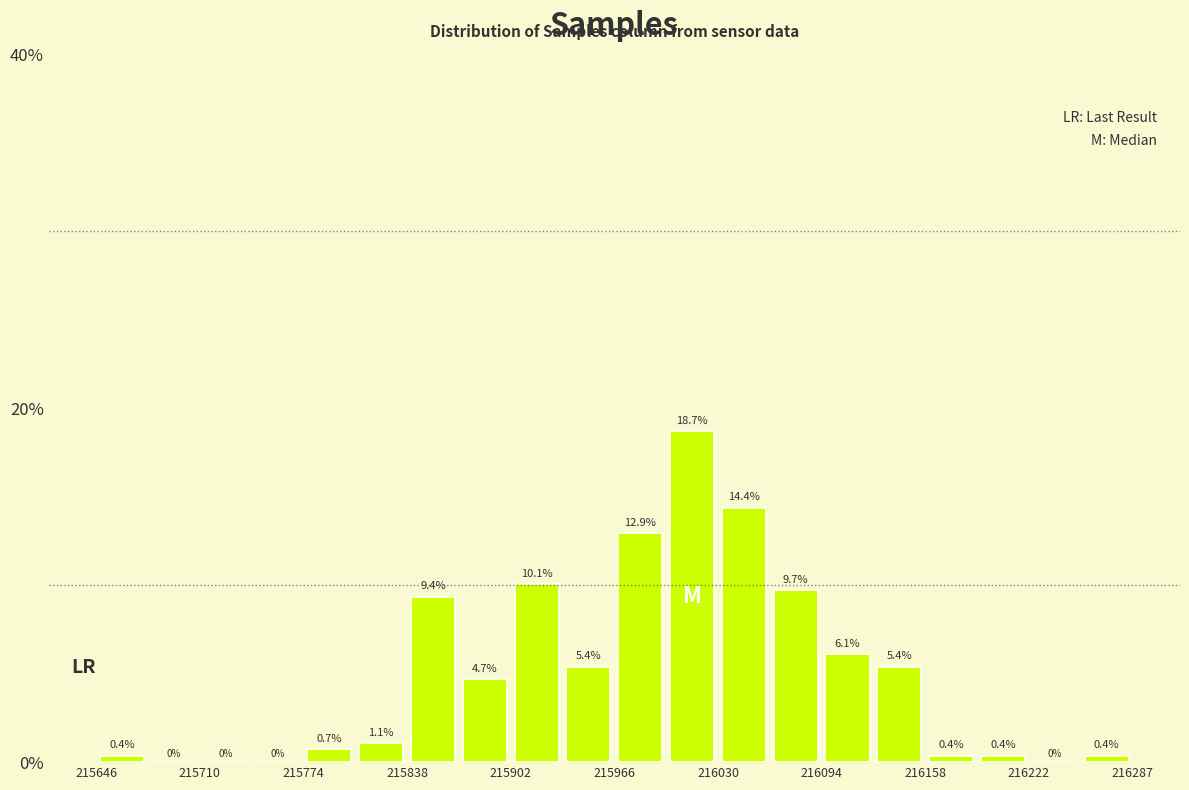

Read against the x-axis, roughly where is the centre of the tallest bar?

216010